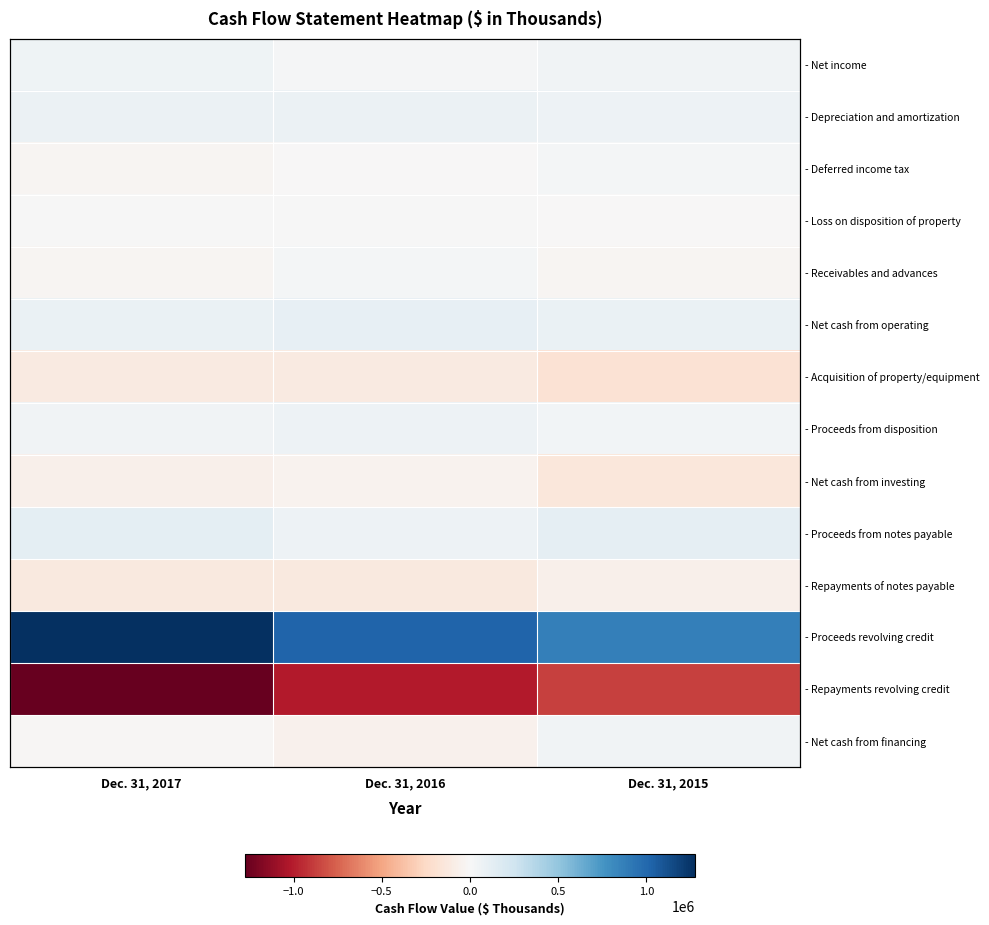

At which category is the sum across all series the highest?

Dec. 31, 2017